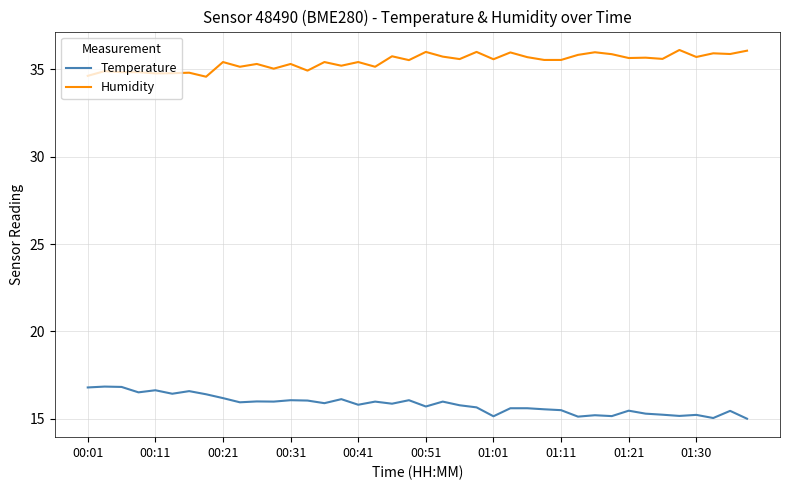

What are all the series names shown in the legend?

Temperature, Humidity